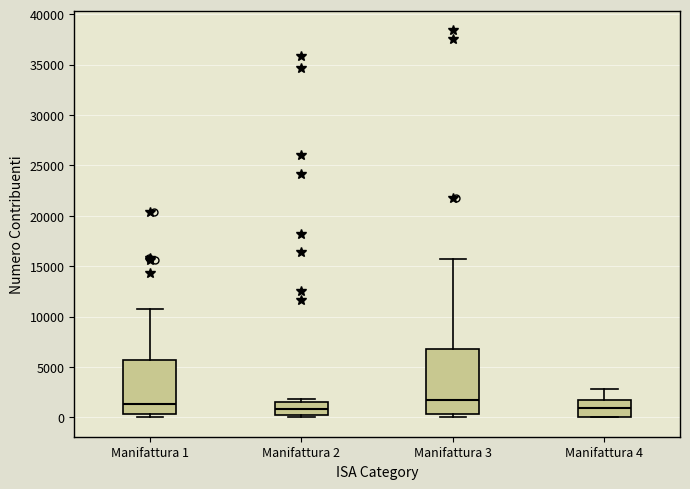

Where is the upper edge of the box for Manifattura 4 on the y-axis? The values are not printed on the chart, so give them approximately, as read against the axis.

1500